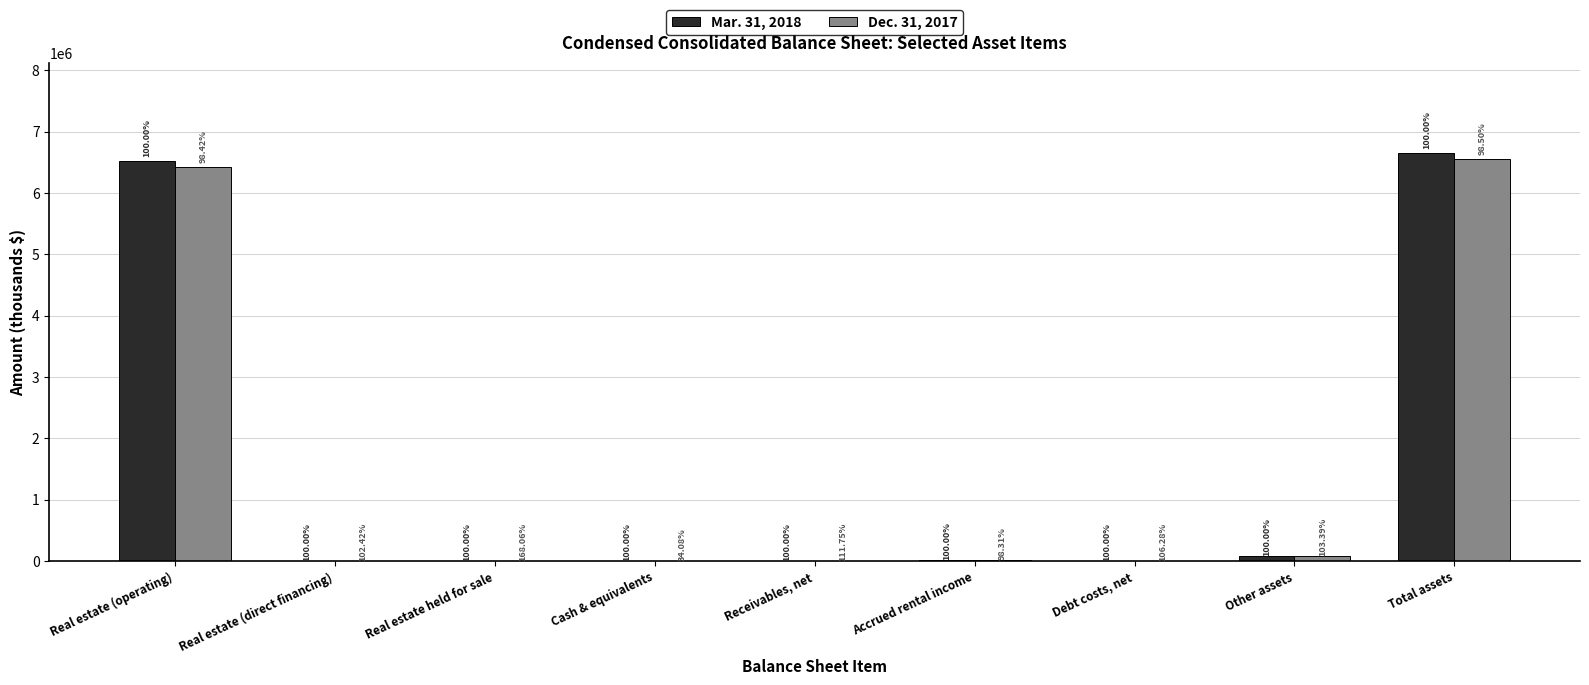

How many groups of bars are there?

9